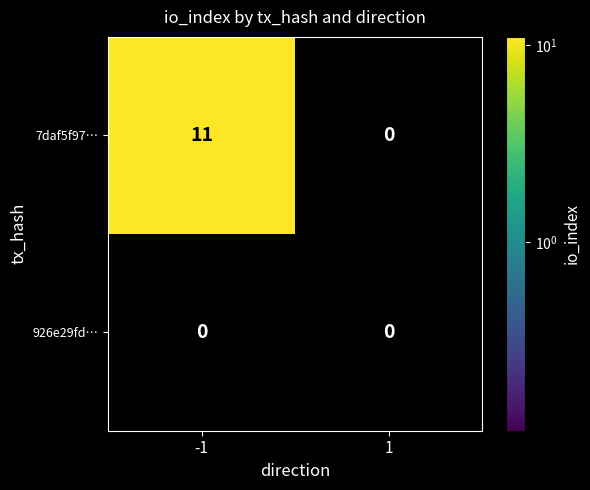

Which series has the largest total across all categories?

7daf5f97…